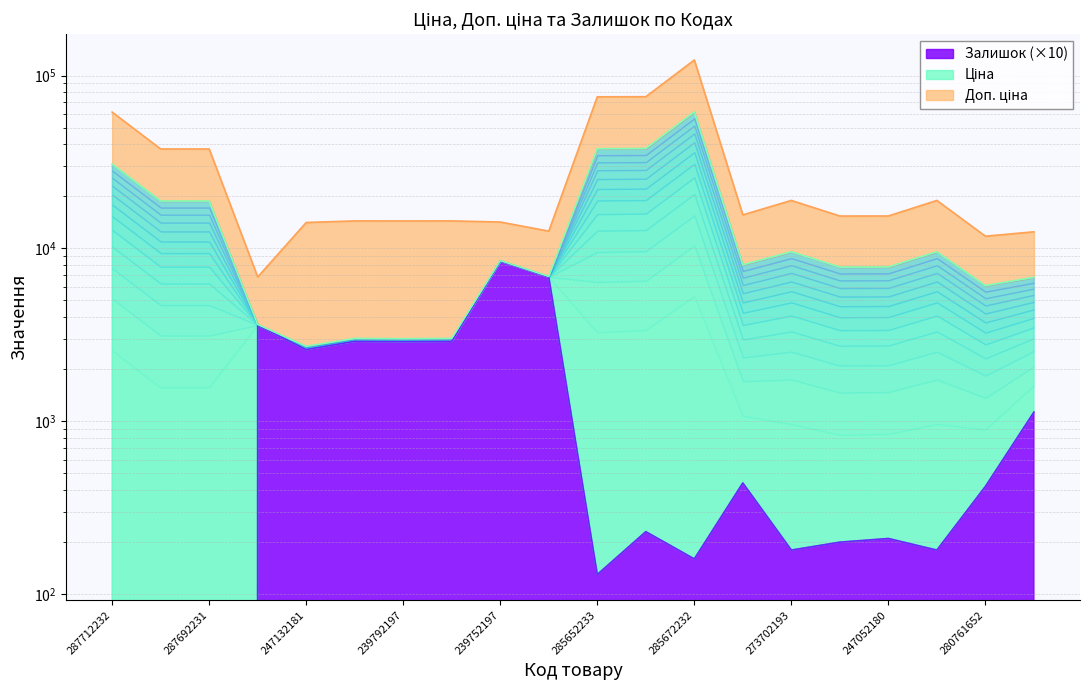

What is the sum of the Ціна values at 285672232 and 285652233?

99317.9